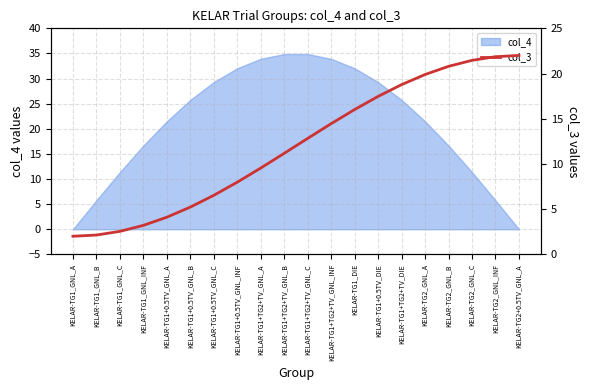

The value of col_4 at KELAR-TG1_GNL_C is 7.0. True or false?

False